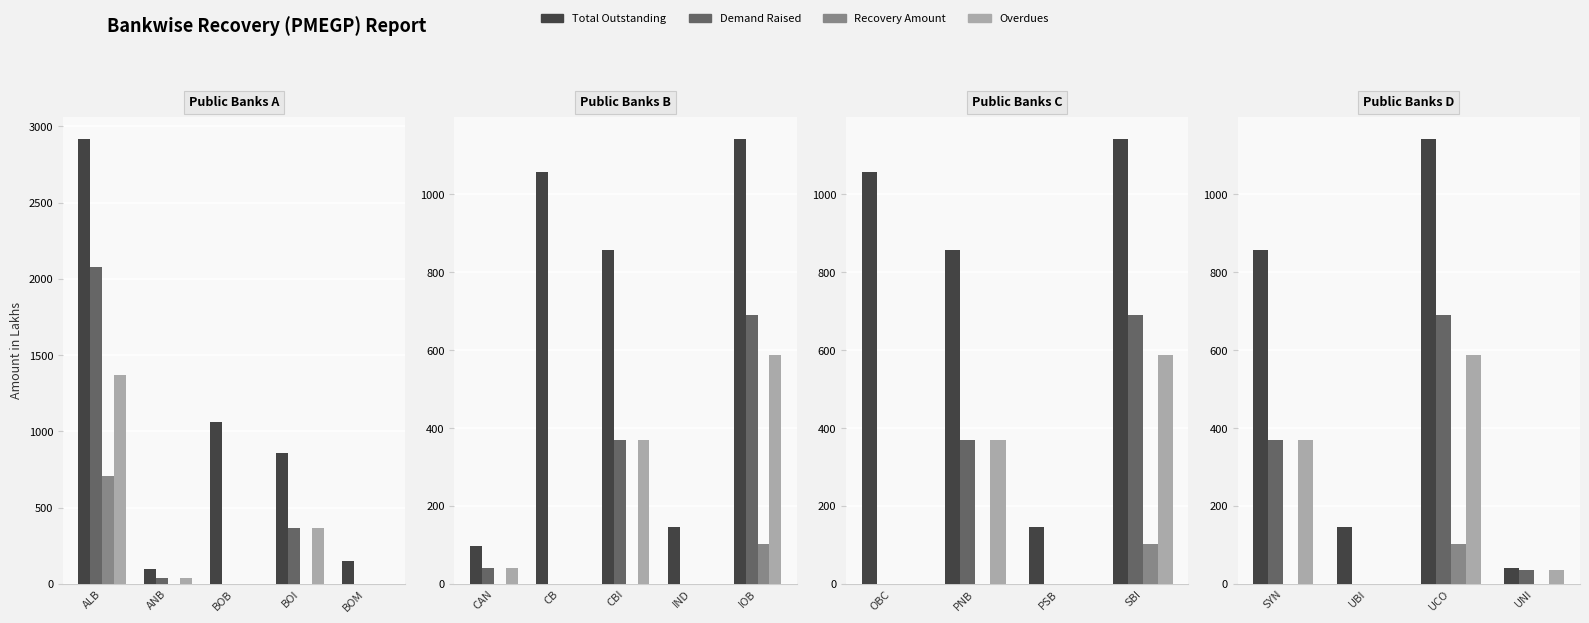

Are the bars grouped side by side (vs. stacked)?

Yes